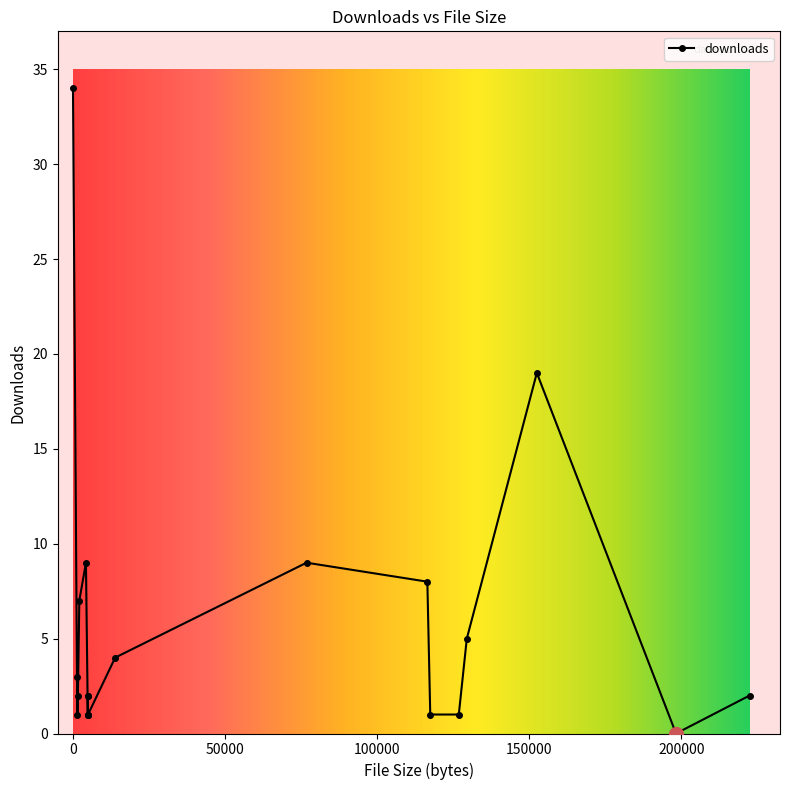

What is the maximum value shown in the chart?

34